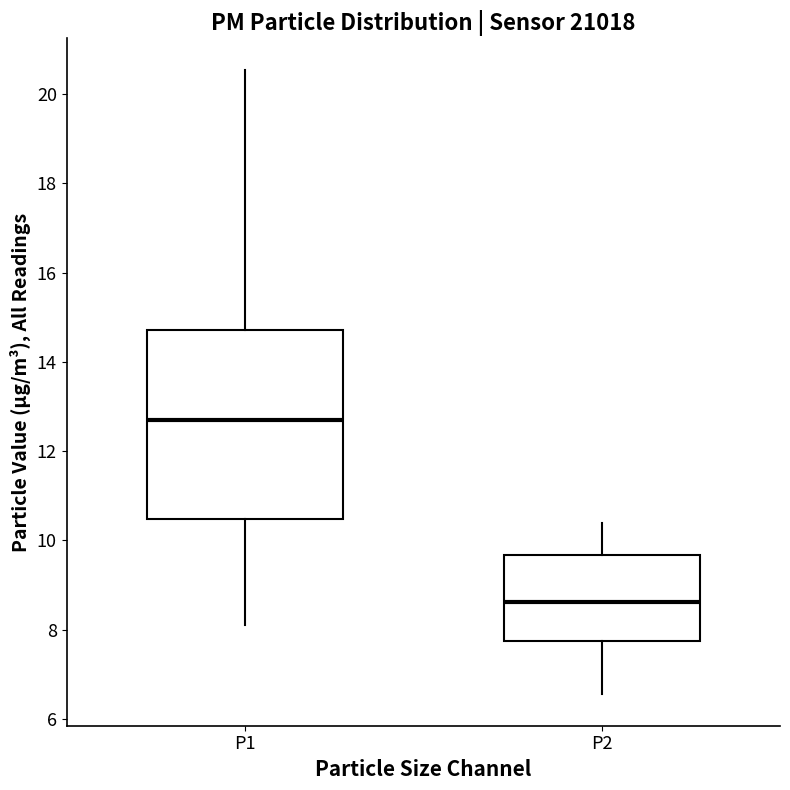

Reading left to right, read every box against the y-axis: the position of its median line, the range the box covers, and the ends of its whiskers. The values are not printed on the chart, so give them approximately, as read against the axis.

P1: median 12.8, box 10.4 to 14.8, whiskers 8.2 to 20.6
P2: median 8.6, box 7.8 to 9.6, whiskers 6.6 to 10.4